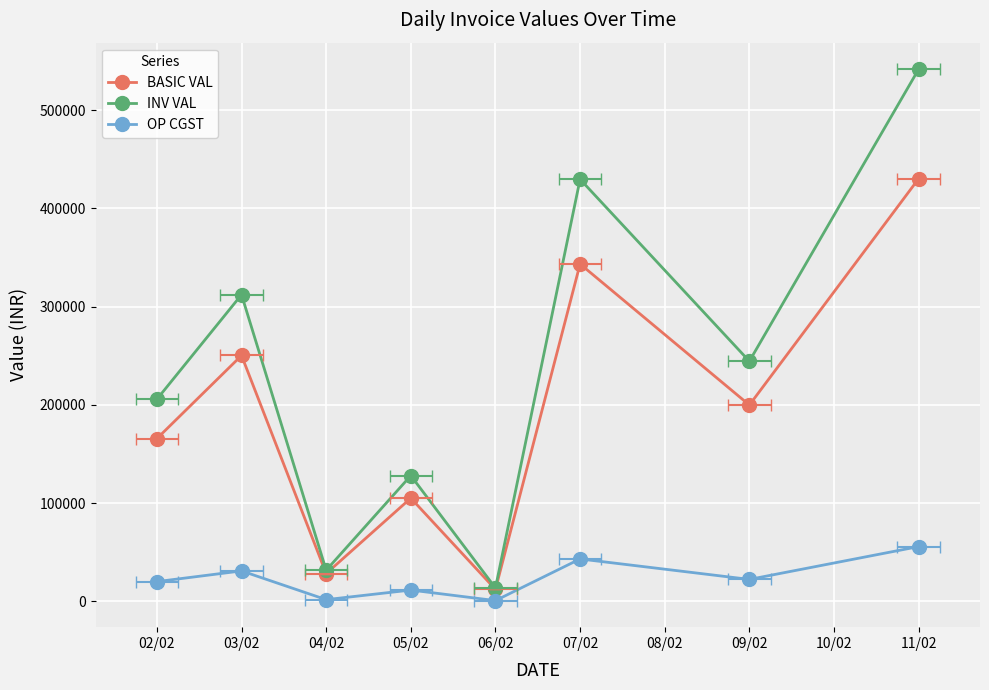

In INV VAL, how many points are higher than both neighbors (excluding endpoints)?

3